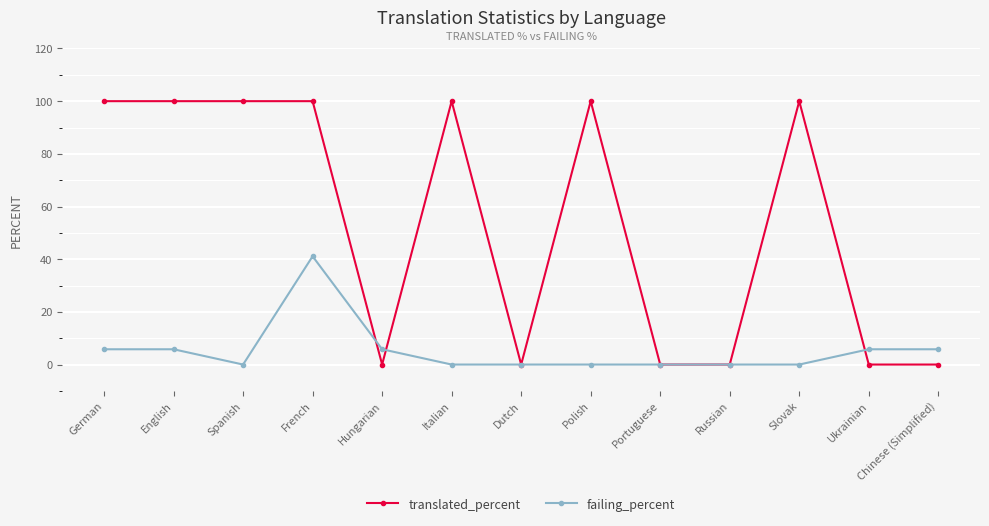

The translated_percent series shows 66.3 at German. True or false?

False